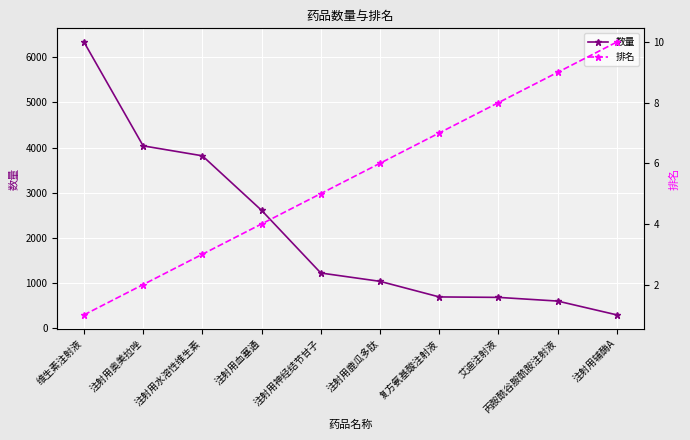

At how many categories does at least one series exceed 1644?

4